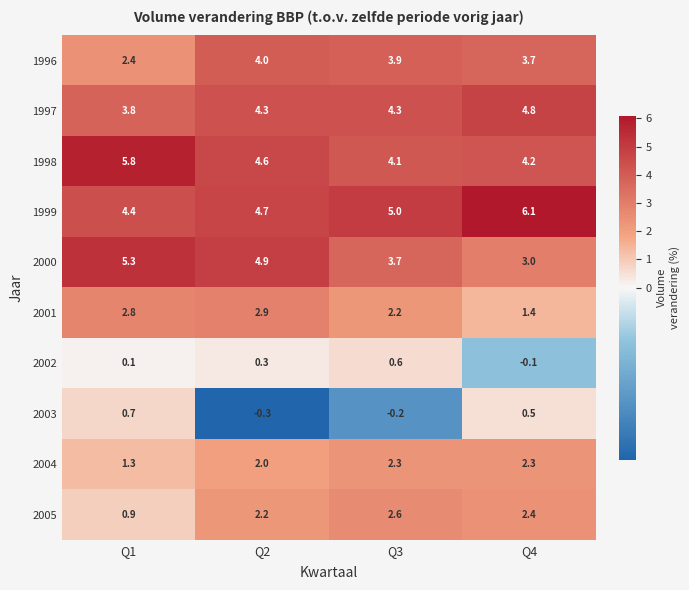

What is the total value across all series at Q2?

29.6